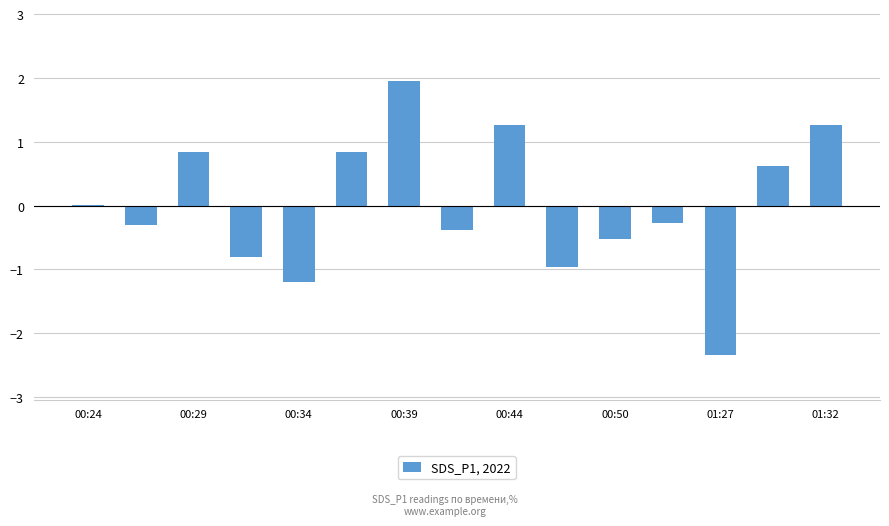

What is the greatest value displayed?

2.0